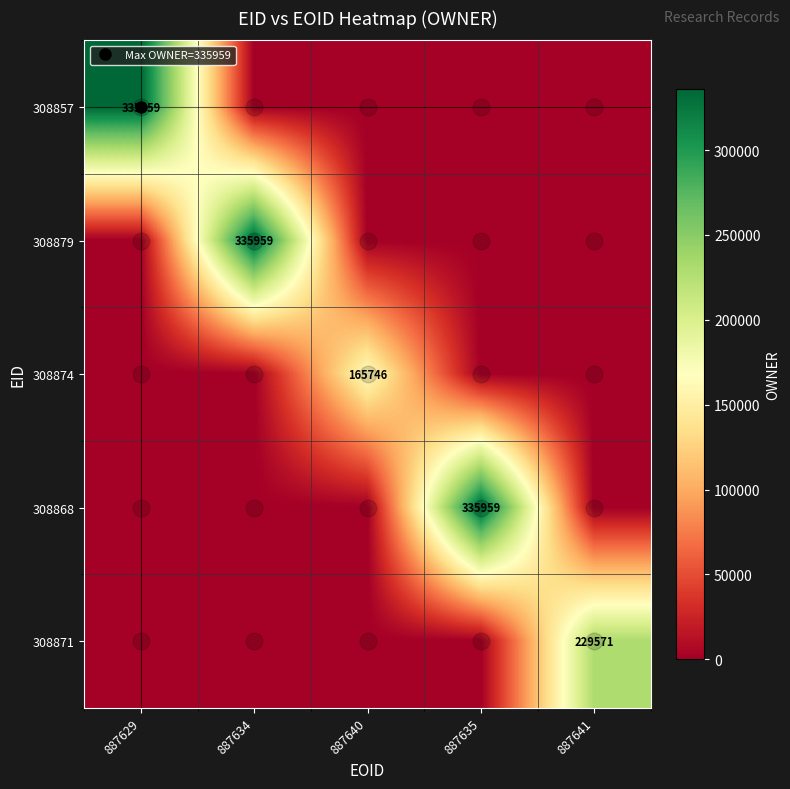

What is the total value across all series at 887634?

335959